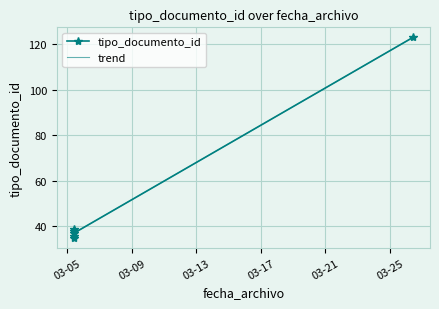

What is the change in value from 2015-03-05 09:18:12 to 2015-03-05 09:18:12?

-2